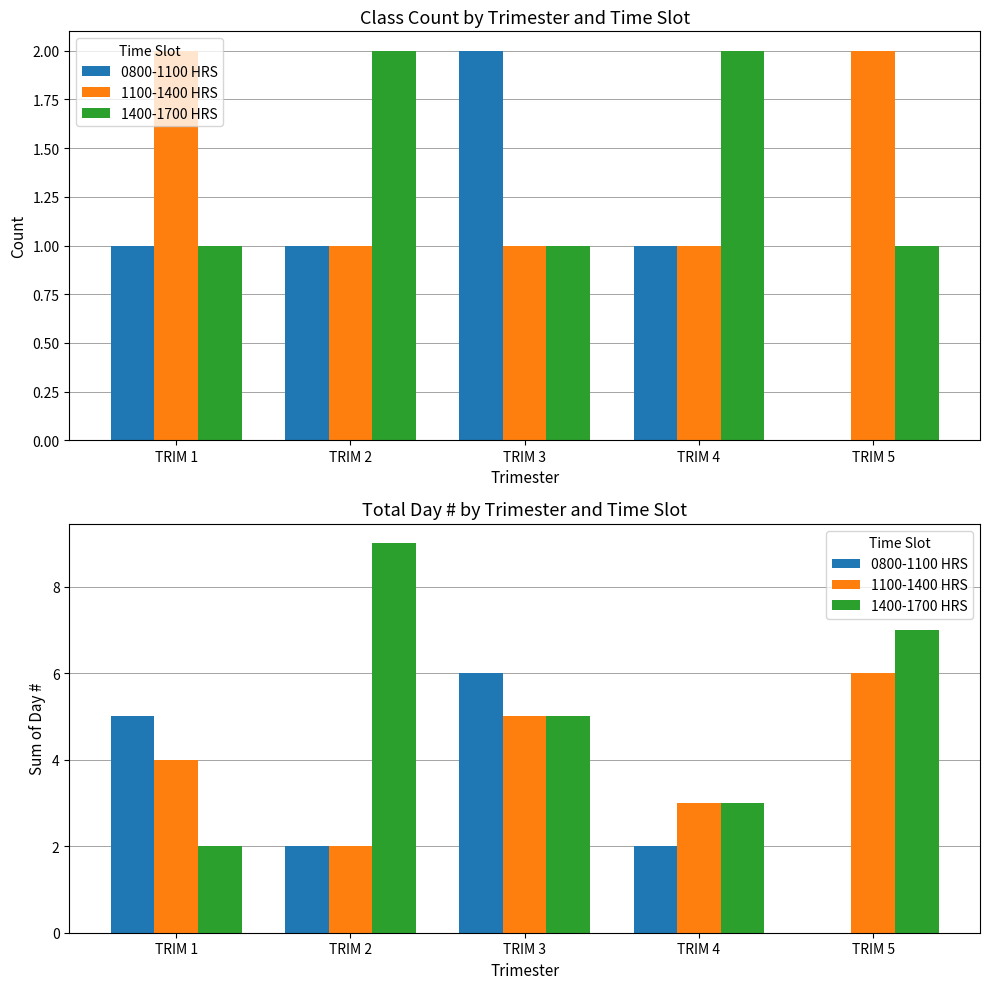

What is the approximate value of 1100-1400 HRS at TRIM 4?

3